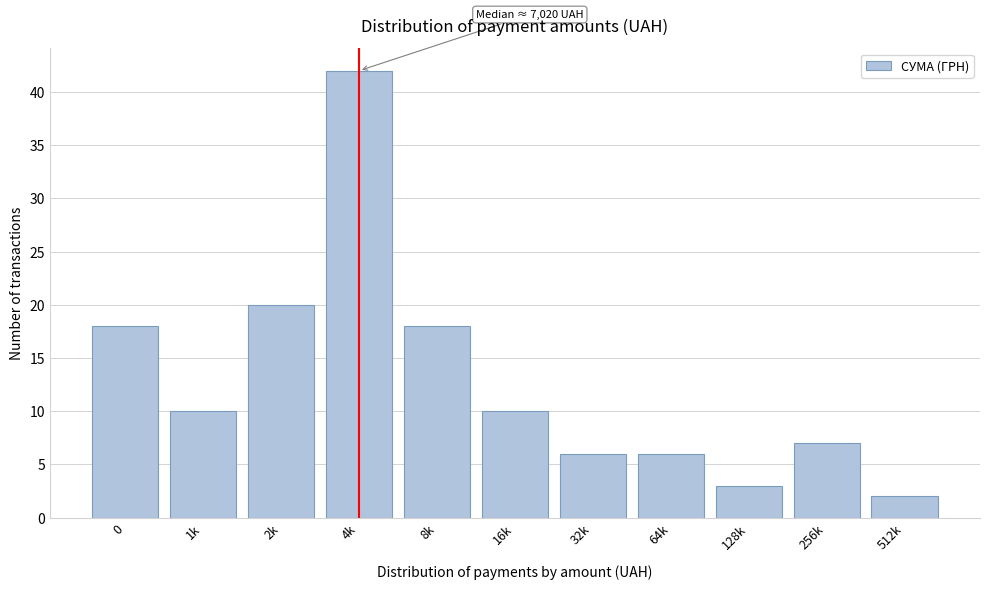

Reading left to right, transcribe all the data shown in this chart.

18	10	20	42	18	10	6	6	3	7	2